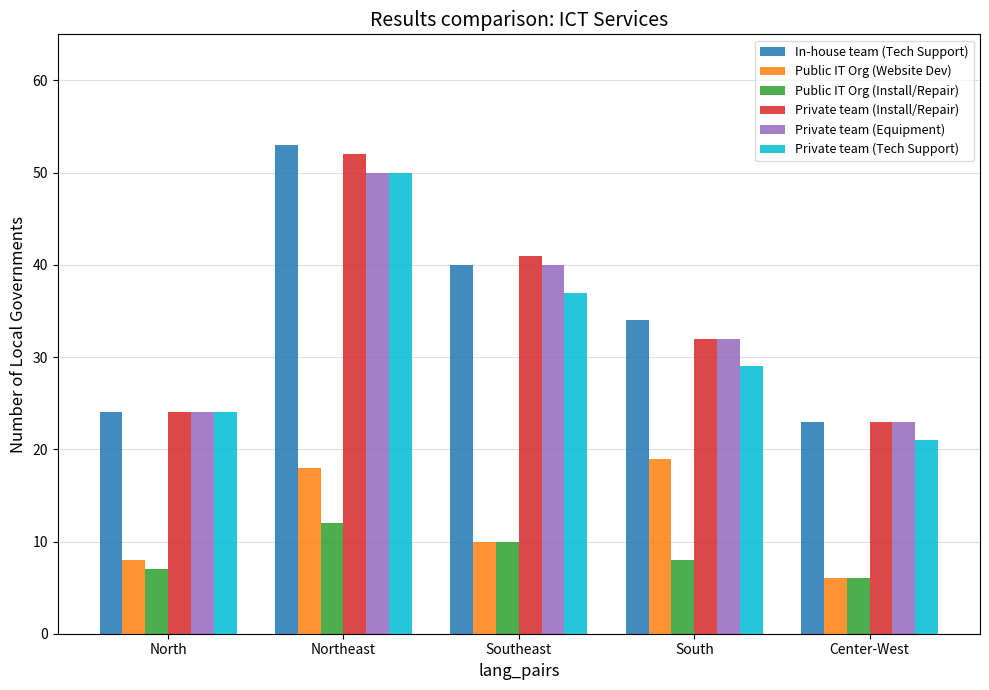

What are all the series names shown in the legend?

In-house team (Tech Support), Public IT Org (Website Dev), Public IT Org (Install/Repair), Private team (Install/Repair), Private team (Equipment), Private team (Tech Support)